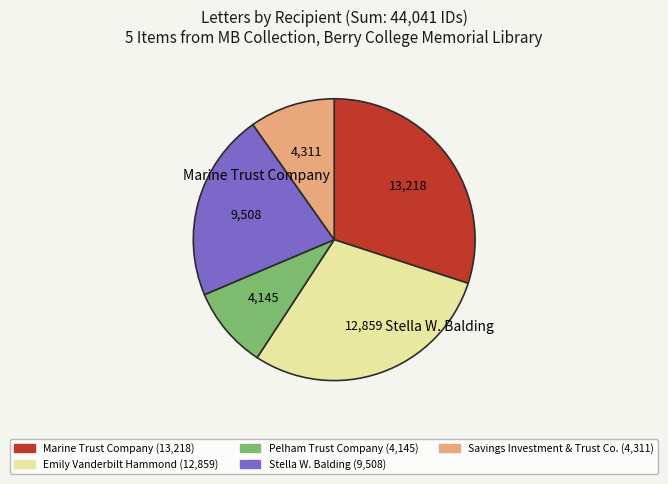

True or false: Pelham Trust Company accounts for 9% of the total.

True